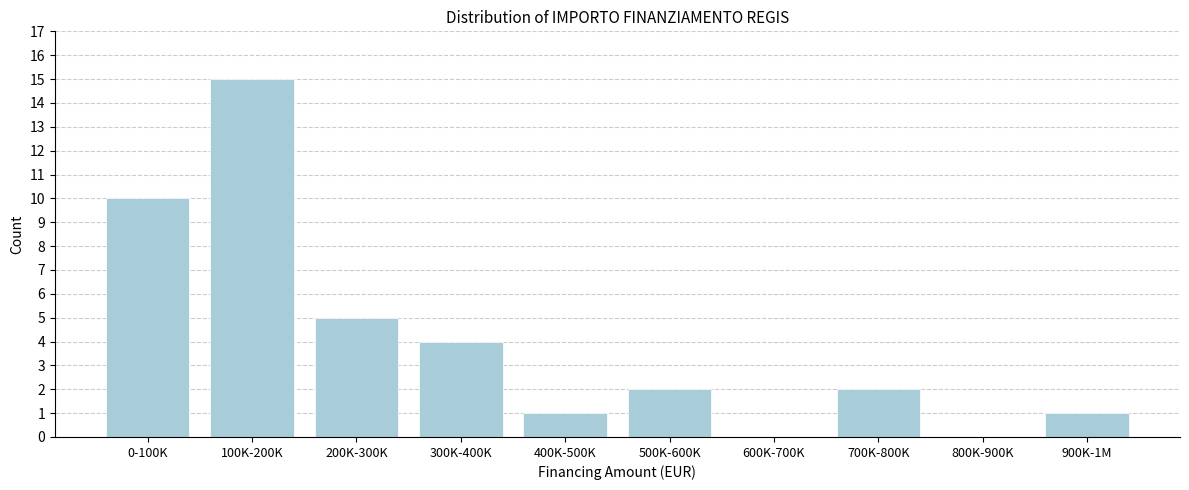

Reading left to right, list all the values displayed in this chart.

0-100K=10	100K-200K=15	200K-300K=5	300K-400K=4	400K-500K=1	500K-600K=2	600K-700K=0	700K-800K=2	800K-900K=0	900K-1M=1